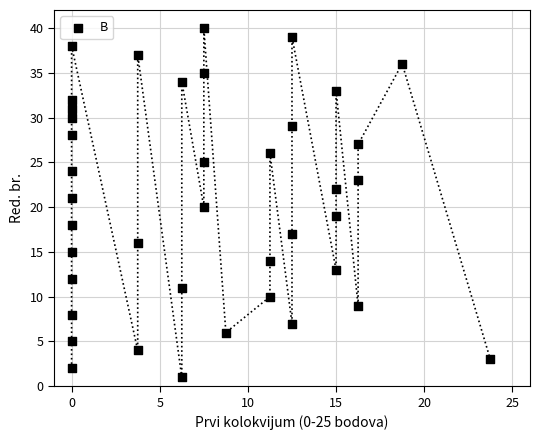

What is the range of Y values (max minus min)?

39